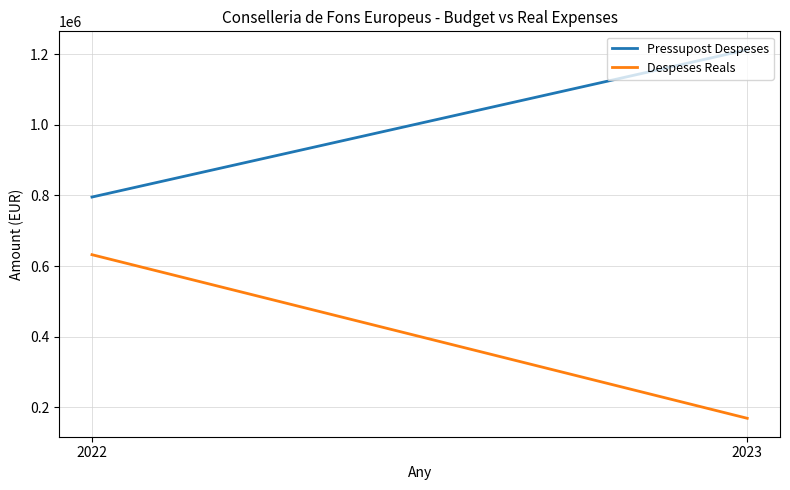

True or false: Despeses Reals has a value of 328295.8 at 2022.

False